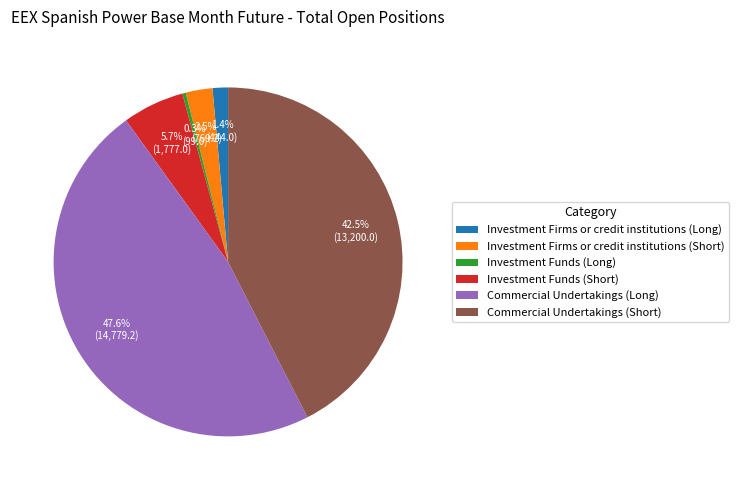

To the nearest percent, what percentage of the pie is Investment Firms or credit institutions (Long)?

1%